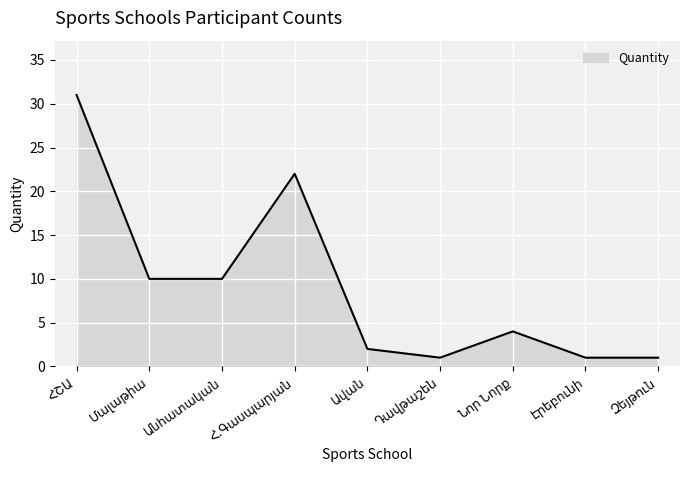

What is the difference between the maximum and minimum values?

30